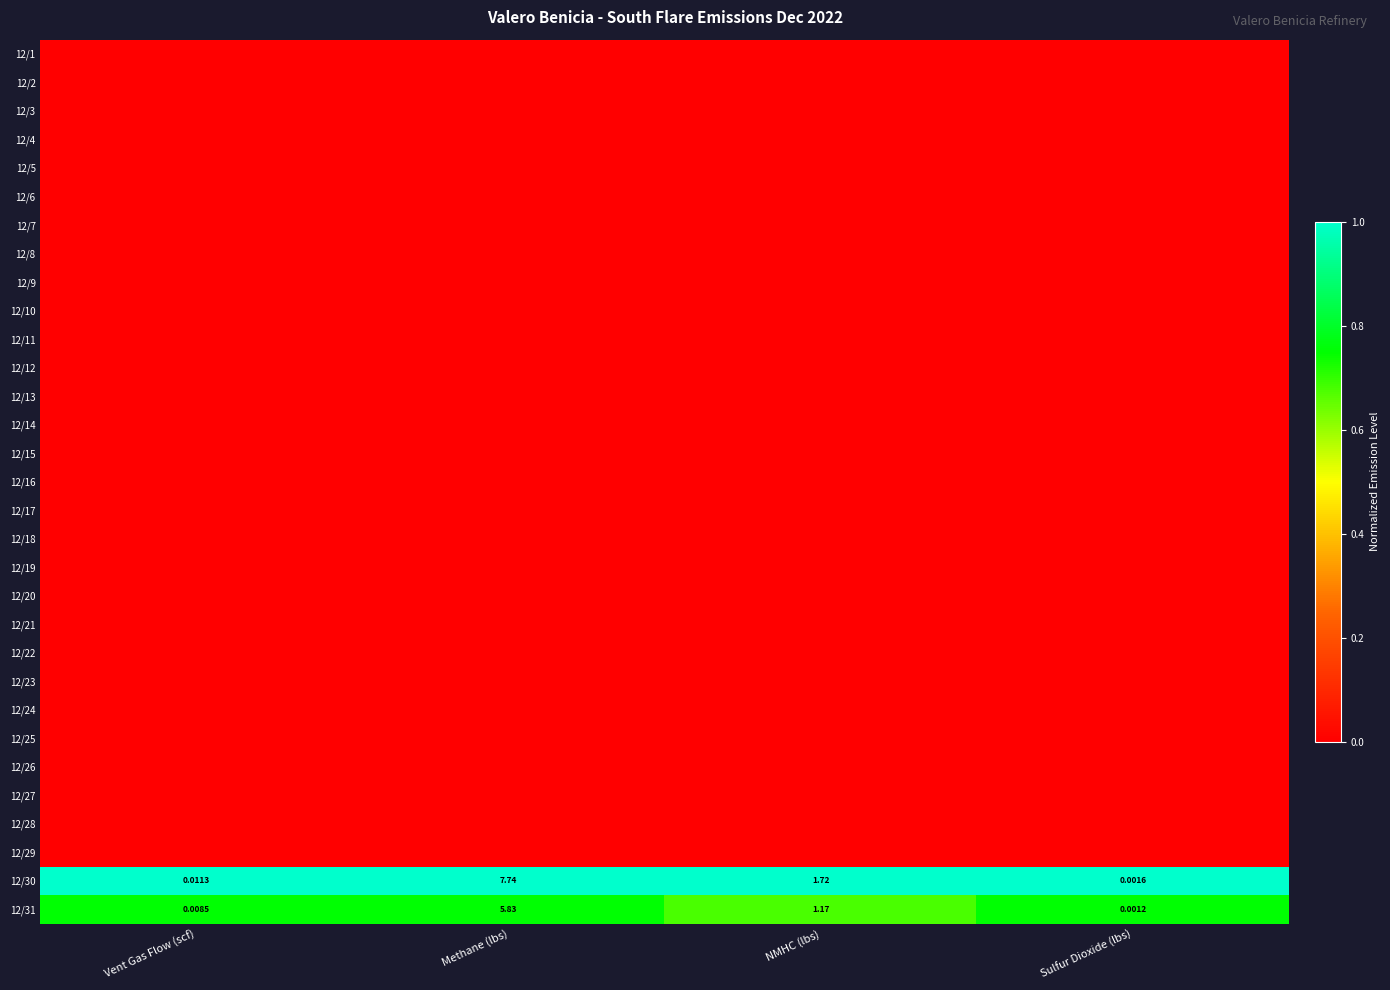

Where is 12/3 nearest to the value 0?

Vent Gas Flow (scf)